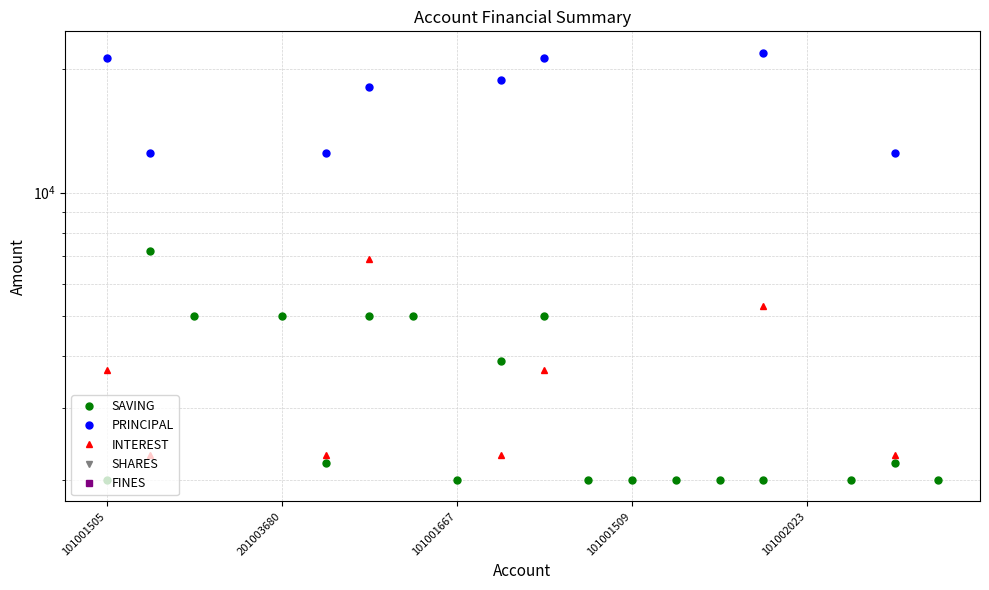

Which category has the highest value across all series?

15